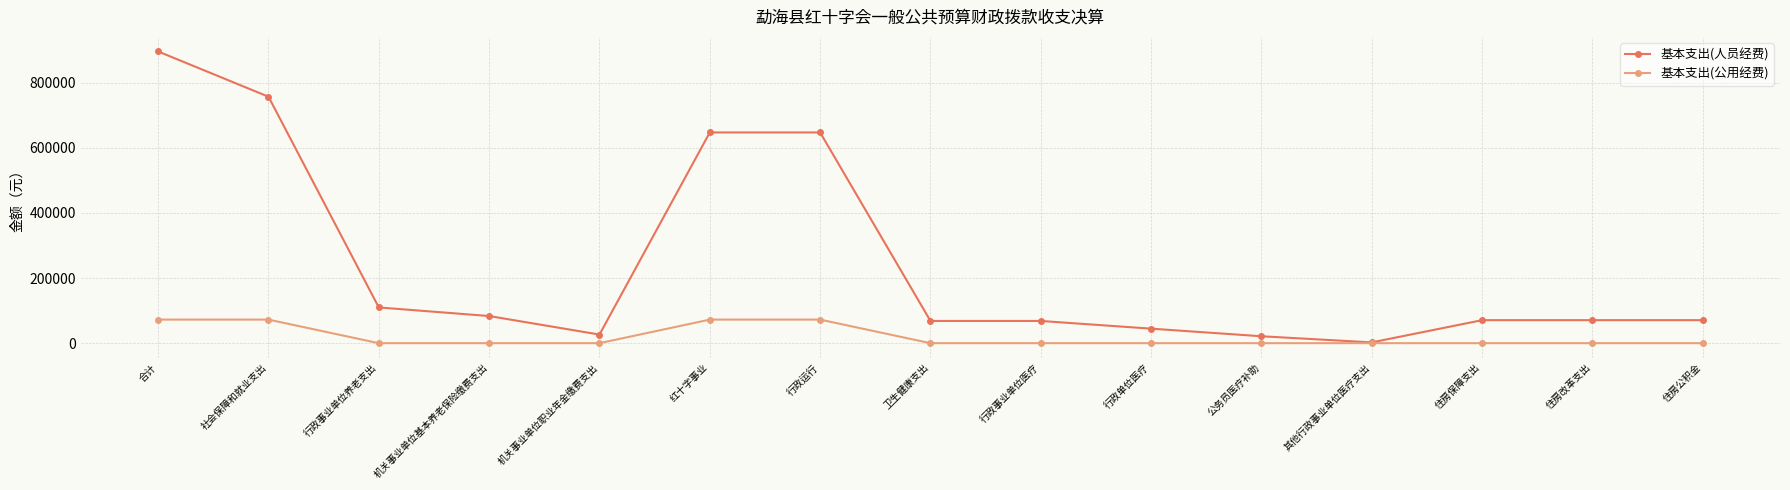

List the series in order of their peak value, highest first.

基本支出(人员经费), 基本支出(公用经费)